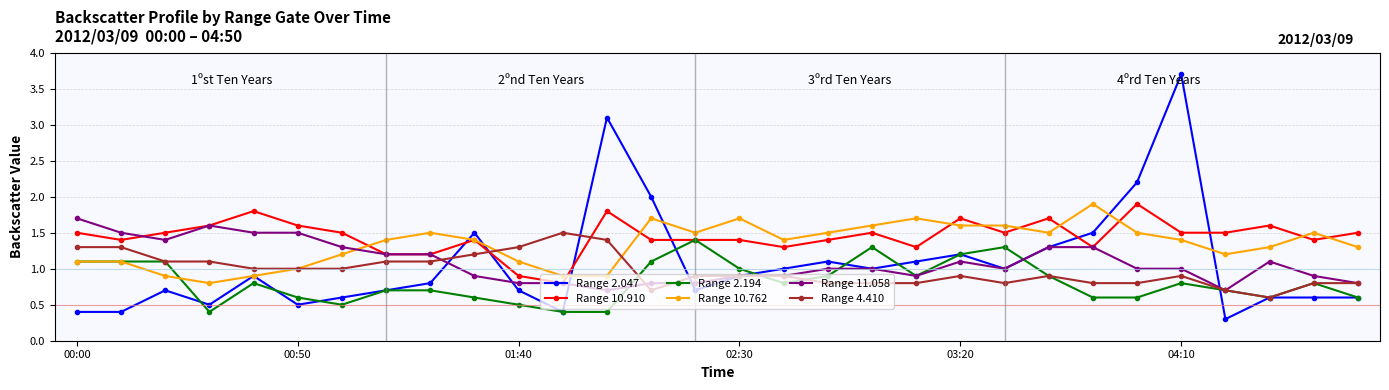

True or false: Range 4.410 has more than 0 points higher than both neighbors.

True